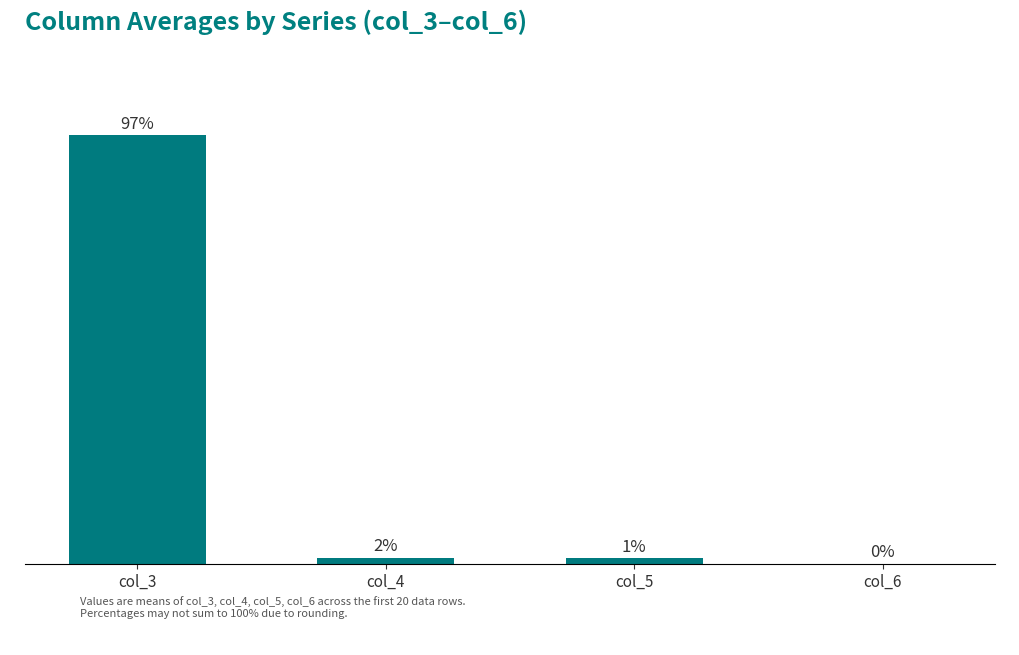

Are the bars horizontal?

No